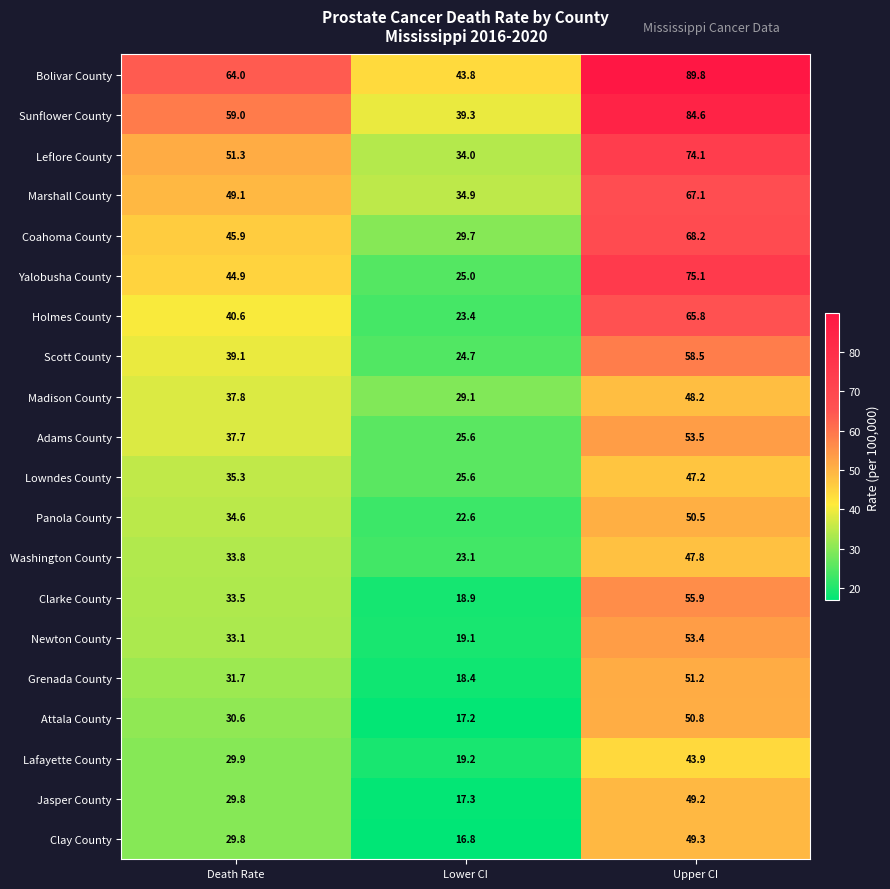

What is the difference between the highest and lowest values at Lower CI?

27.0